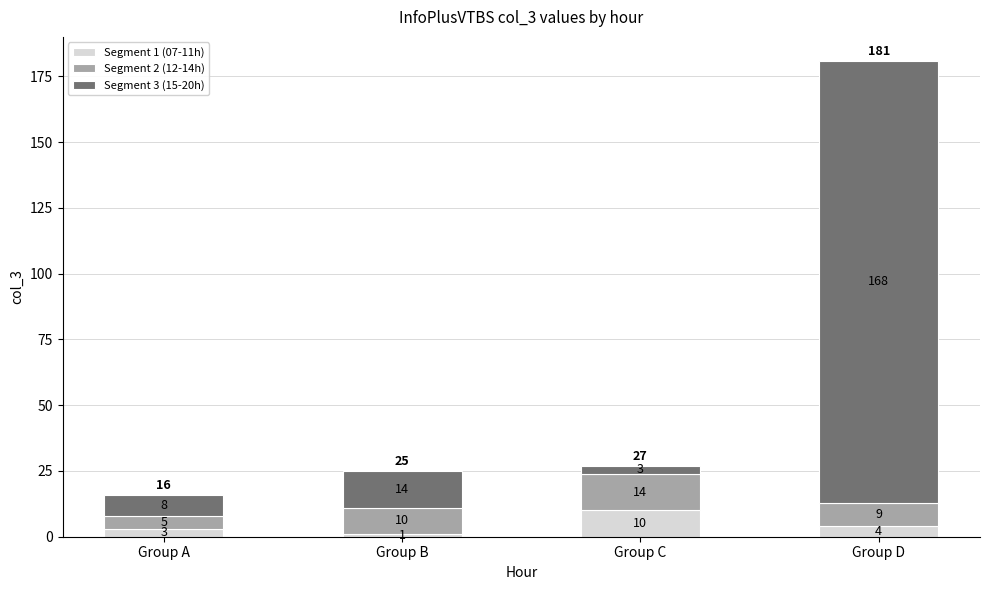

What is the difference between the maximum and minimum values in the Segment 1 (07-11h) series?

9